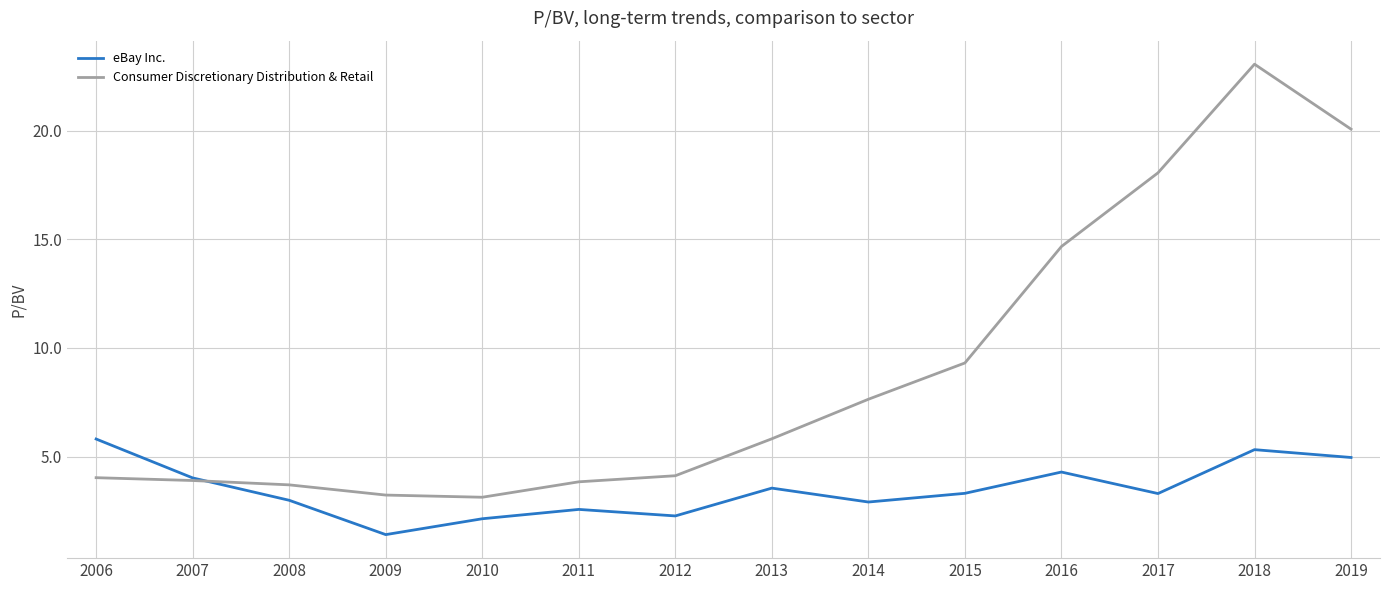

List the series in order of their overall mean, lowest first.

eBay Inc., Consumer Discretionary Distribution & Retail